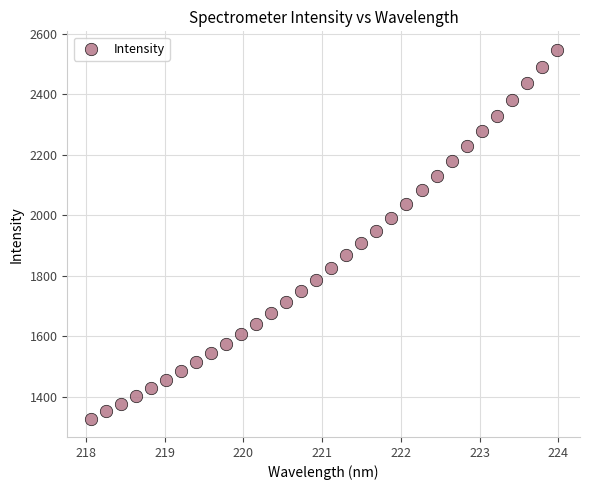

What is the range of Y values (max minus min)?

1219.8